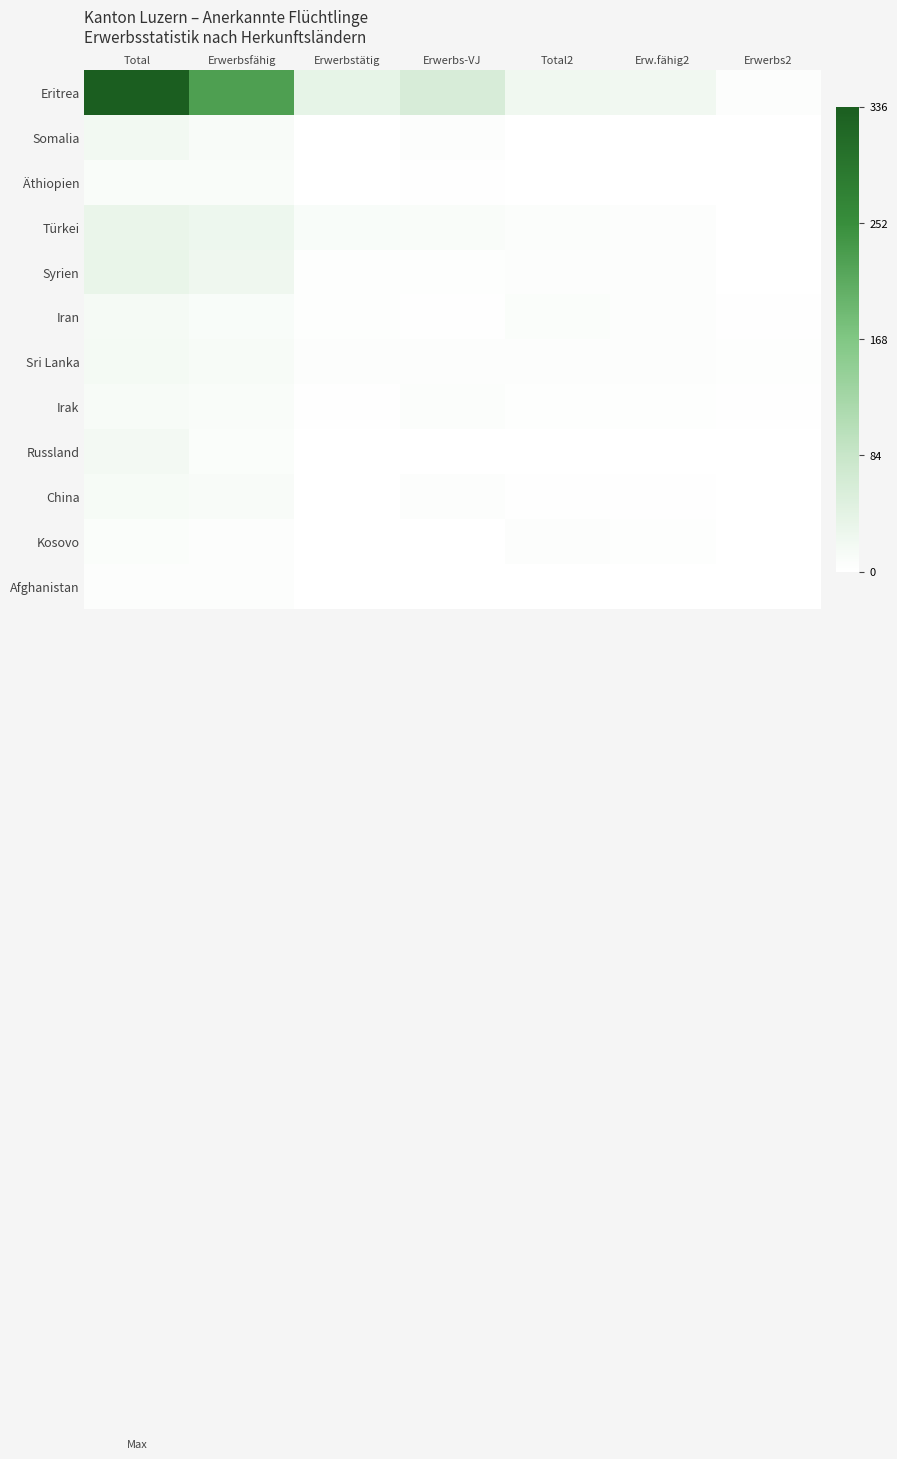

Which category has the lowest value across all series?

Total2